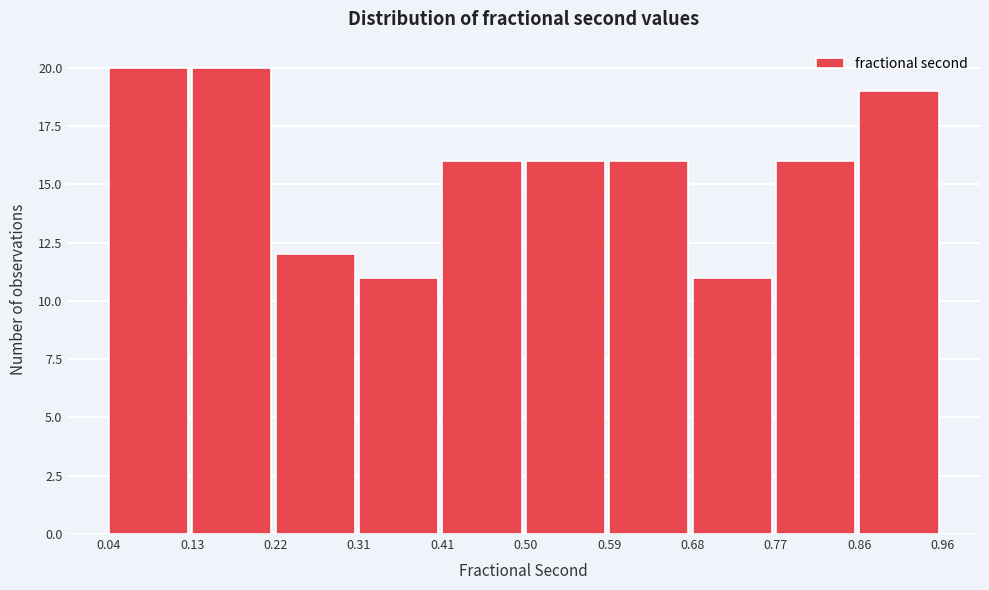

How tall is the bar that spans 0.77 to 0.86 on the x-axis? The values are not printed on the chart, so give them approximately, as read against the axis.

16